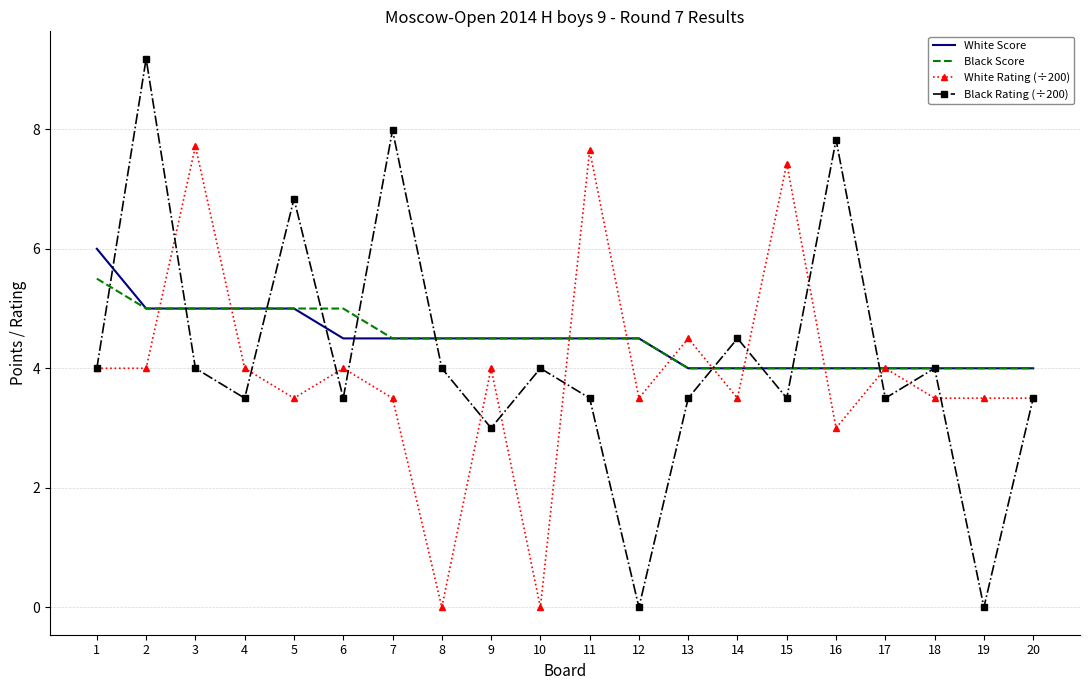

Reading left to right, what are all the values shown in this chart?

White Score: 1=6.0	2=5.0	3=5.0	4=5.0	5=5.0	6=4.5	7=4.5	8=4.5	9=4.5	10=4.5	11=4.5	12=4.5	13=4.0	14=4.0	15=4.0	16=4.0	17=4.0	18=4.0	19=4.0	20=4.0
Black Score: 1=5.5	2=5.0	3=5.0	4=5.0	5=5.0	6=5.0	7=4.5	8=4.5	9=4.5	10=4.5	11=4.5	12=4.5	13=4.0	14=4.0	15=4.0	16=4.0	17=4.0	18=4.0	19=4.0	20=4.0
White Rating (÷200): 1=4.0	2=4.0	3=7.7	4=4.0	5=3.5	6=4.0	7=3.5	8=0.0	9=4.0	10=0.0	11=7.7	12=3.5	13=4.5	14=3.5	15=7.4	16=3.0	17=4.0	18=3.5	19=3.5	20=3.5
Black Rating (÷200): 1=4.0	2=9.2	3=4.0	4=3.5	5=6.8	6=3.5	7=8.0	8=4.0	9=3.0	10=4.0	11=3.5	12=0.0	13=3.5	14=4.5	15=3.5	16=7.8	17=3.5	18=4.0	19=0.0	20=3.5